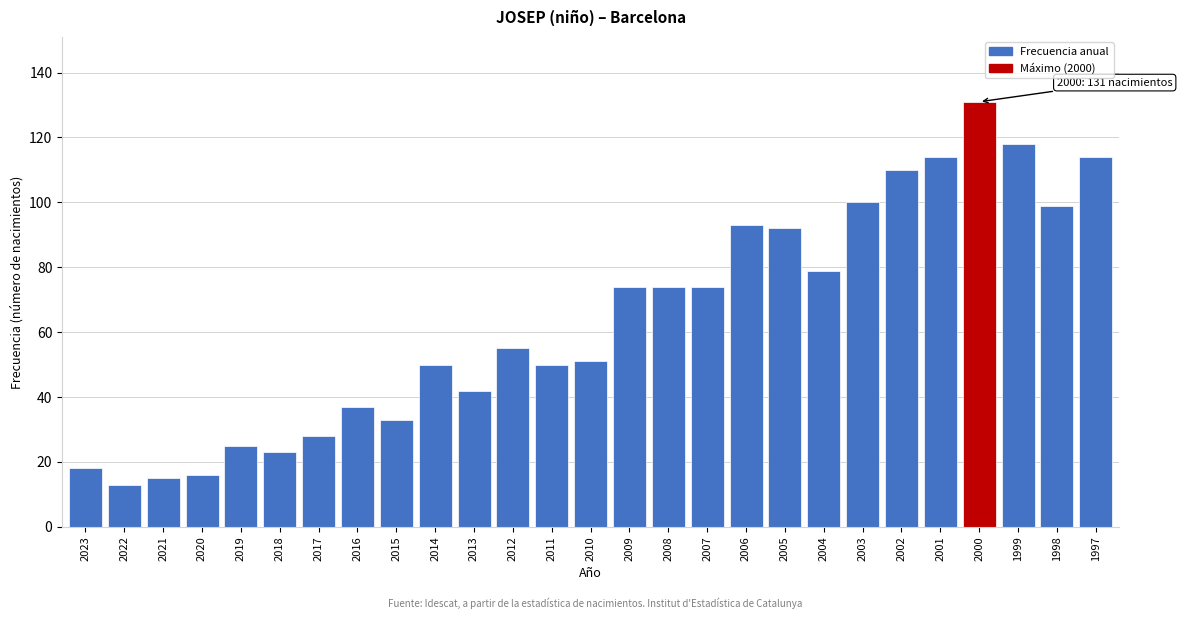

Reading left to right, extract all data points from this chart.

2023=18	2022=13	2021=15	2020=16	2019=25	2018=23	2017=28	2016=37	2015=33	2014=50	2013=42	2012=55	2011=50	2010=51	2009=74	2008=74	2007=74	2006=93	2005=92	2004=79	2003=100	2002=110	2001=114	2000=131	1999=118	1998=99	1997=114